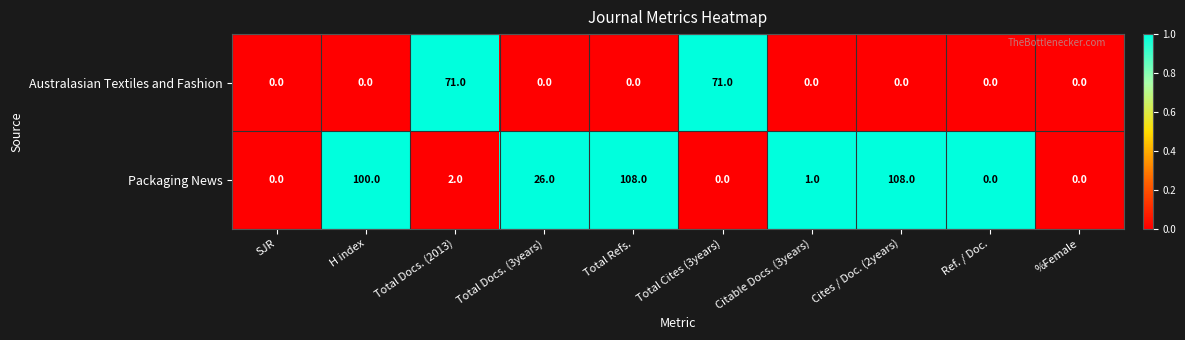

How many distinct data groups are displayed?

2